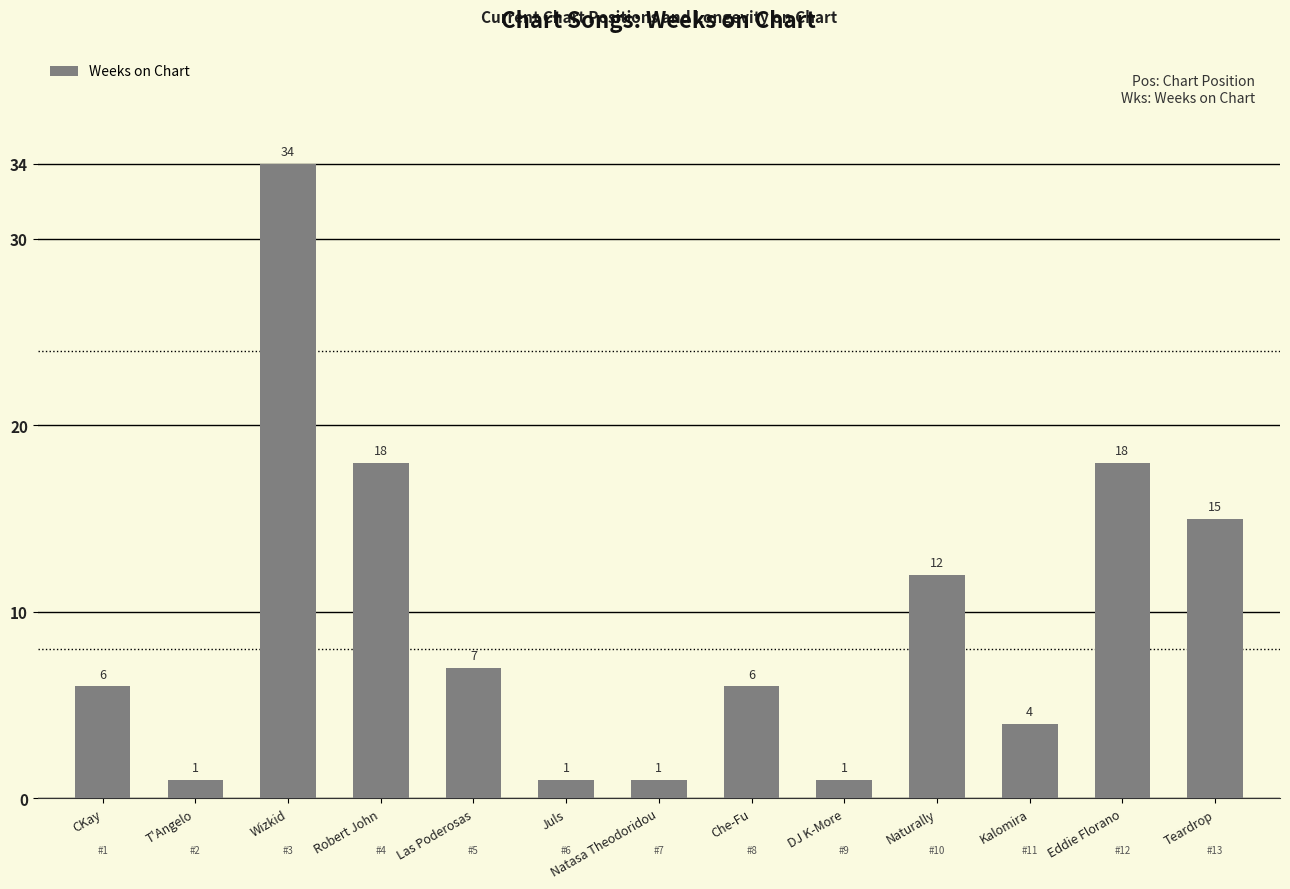

Reading right to left, what are all the values shown in this chart?

15	18	4	12	1	6	1	1	7	18	34	1	6